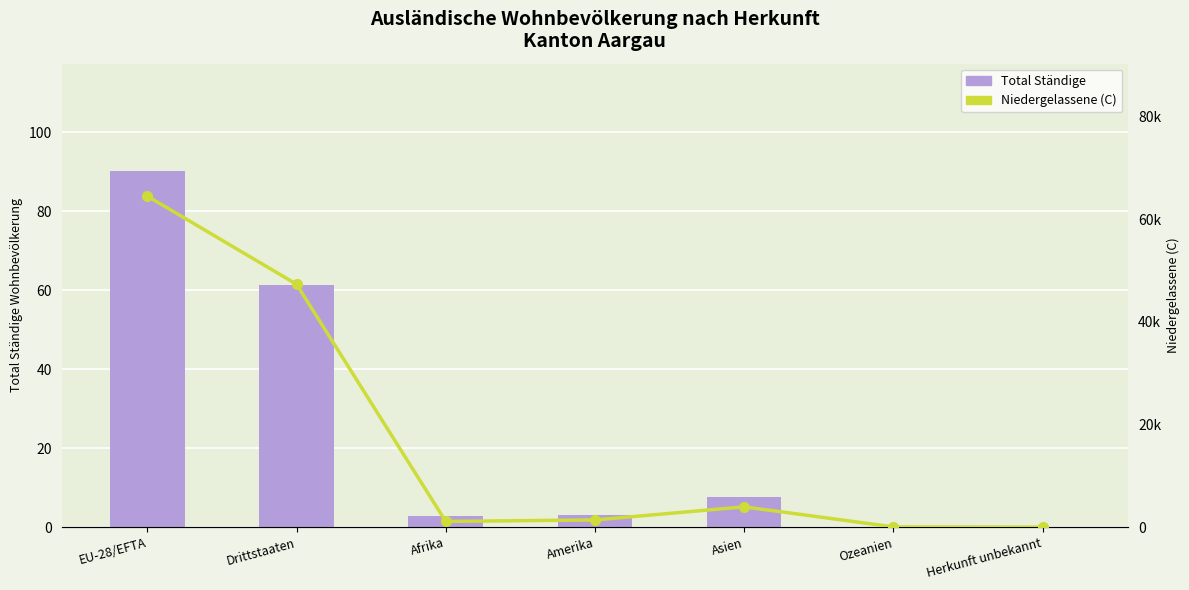

Reading right to left, what are all the values shown in this chart?

Total Ständige: Herkunft unbekannt=57	Ozeanien=142	Asien=7628	Amerika=3185	Afrika=2863	Drittstaaten=61261	EU-28/EFTA=90321
Niedergelassene (C): Herkunft unbekannt=19	Ozeanien=53	Asien=3964	Amerika=1409	Afrika=1121	Drittstaaten=47336	EU-28/EFTA=64507